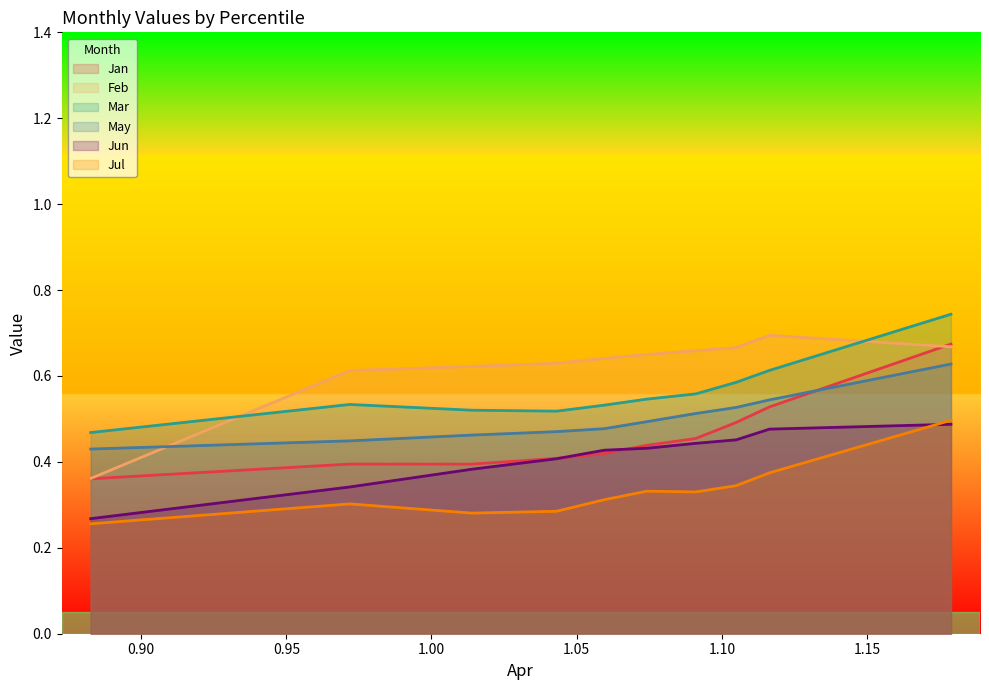

Reading left to right, transcribe all the data shown in this chart.

Jan: 0.4	0.4	0.4	0.4	0.4	0.4	0.5	0.5	0.5	0.7
Feb: 0.4	0.6	0.6	0.6	0.6	0.7	0.7	0.7	0.7	0.7
Mar: 0.5	0.5	0.5	0.5	0.5	0.5	0.6	0.6	0.6	0.7
May: 0.4	0.4	0.5	0.5	0.5	0.5	0.5	0.5	0.5	0.6
Jun: 0.3	0.3	0.4	0.4	0.4	0.4	0.4	0.5	0.5	0.5
Jul: 0.3	0.3	0.3	0.3	0.3	0.3	0.3	0.3	0.4	0.5